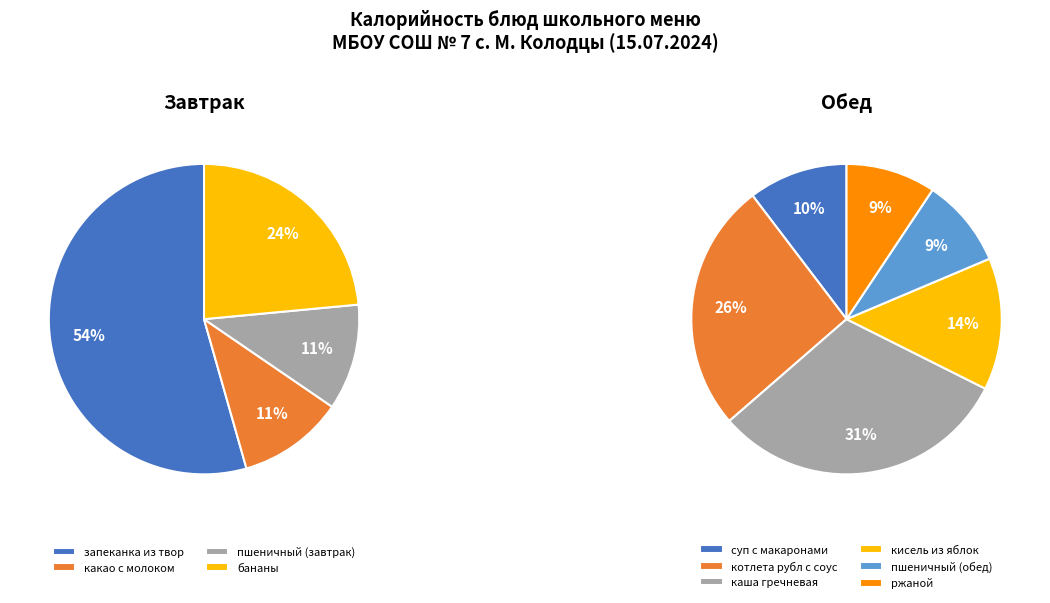

Which category has the smallest portion of the pie?

какао с молоком